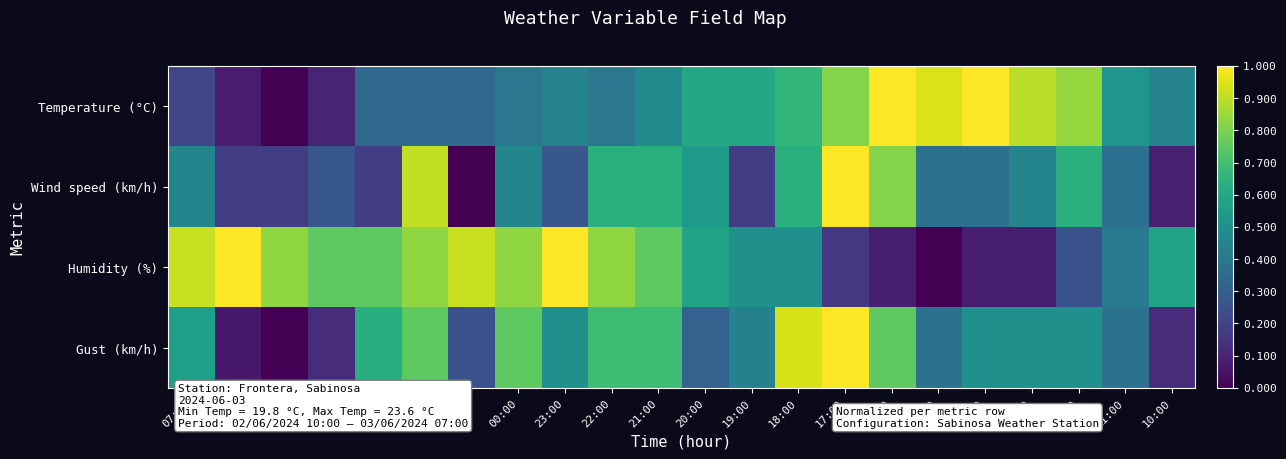

Between 18:00 and 16:00, which is larger?

16:00